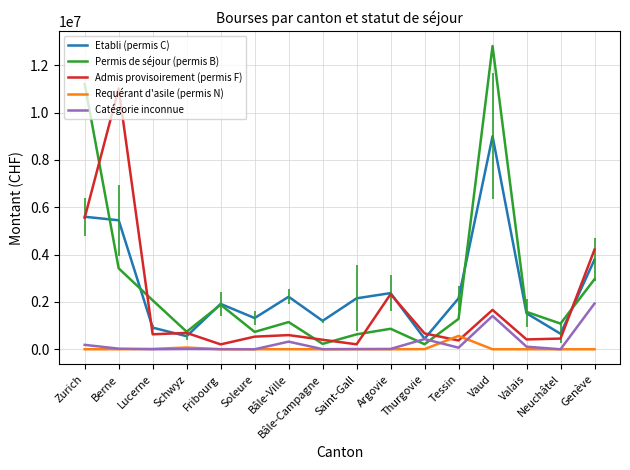

Is the value of Etabli (permis C) at Bâle-Campagne greater than the value of Permis de séjour (permis B) at Thurgovie?

Yes